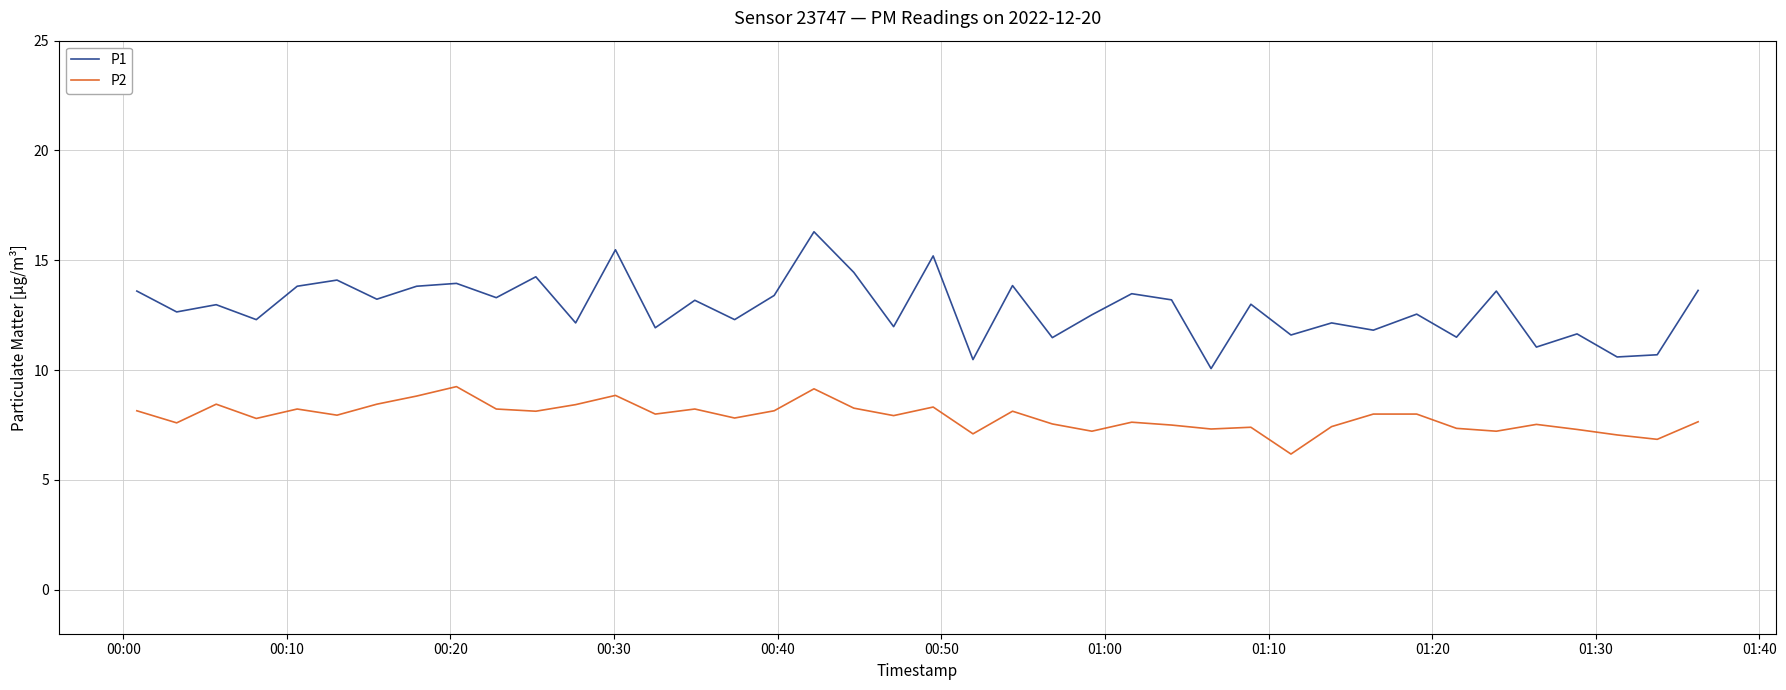

What is the greatest value displayed?

16.3